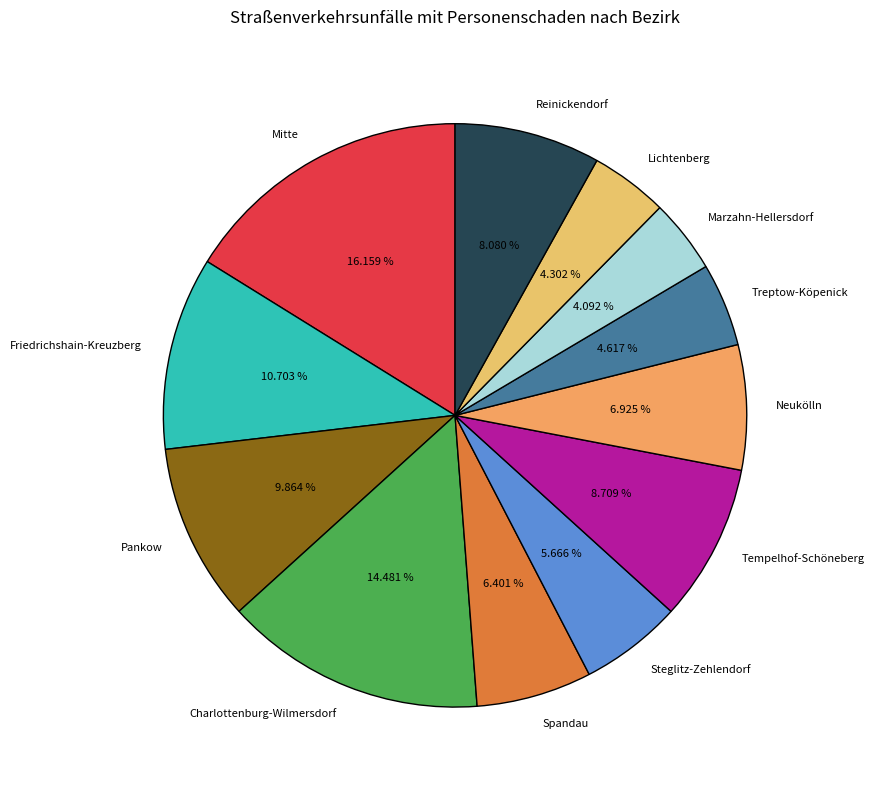

Which has a higher value, Tempelhof-Schöneberg or Neukölln?

Tempelhof-Schöneberg